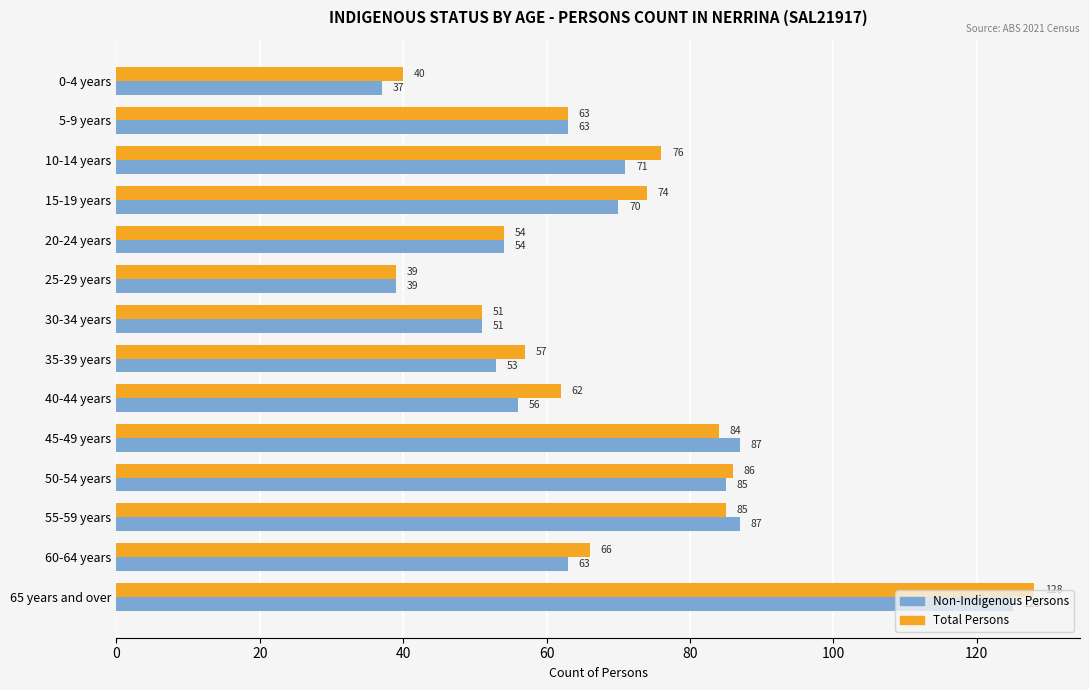

Count the number of categories in the chart.

14